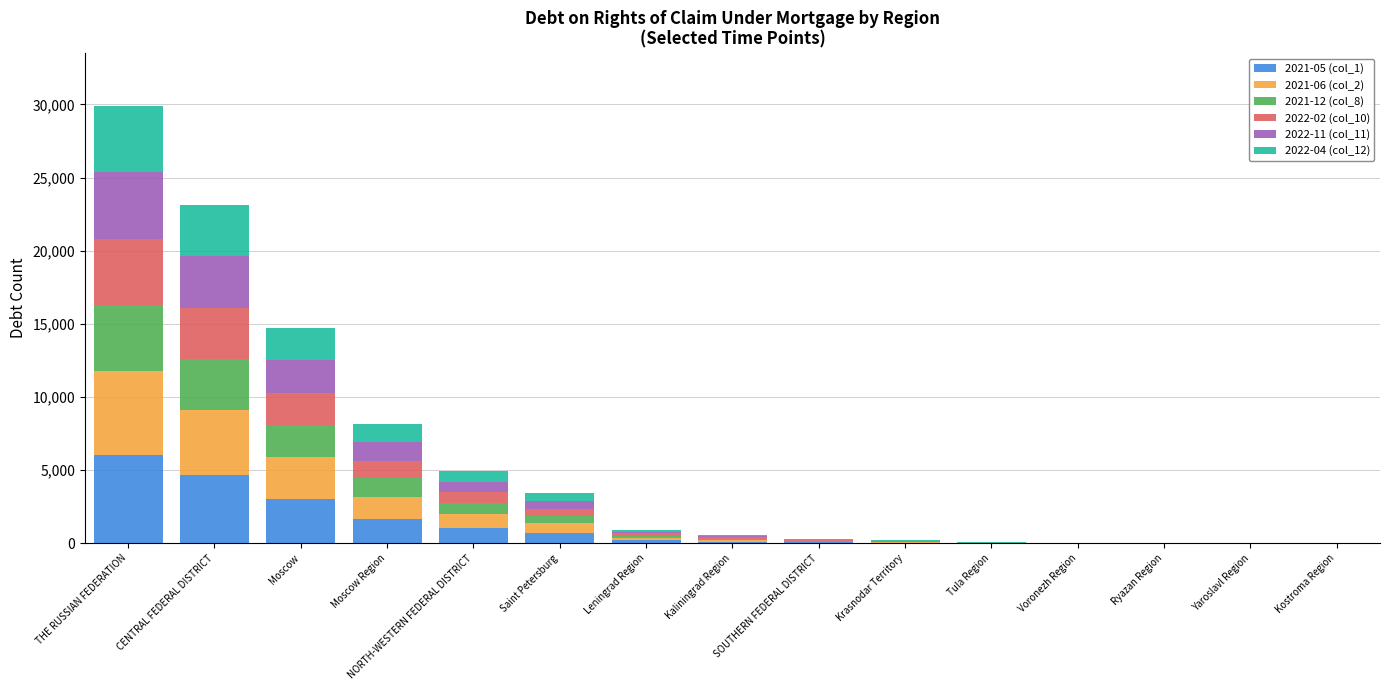

At which label does 2021-05 (col_1) reach its peak?

THE RUSSIAN FEDERATION